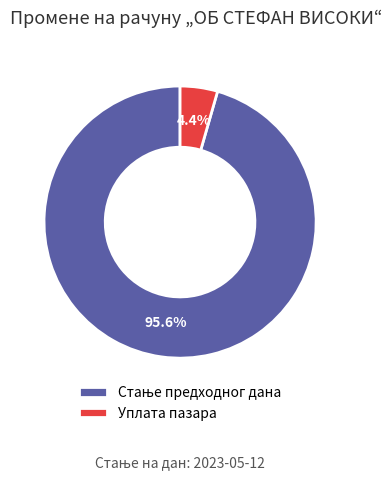

Does Уплата пазара account for over 50% of the chart?

No